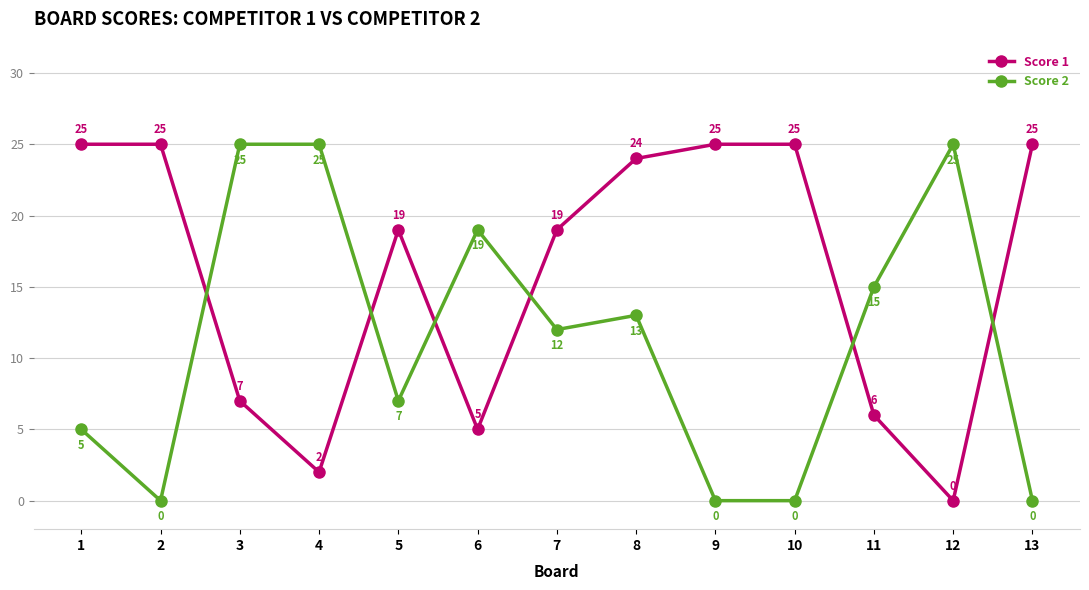

Which series changed the most between 3 and 6?

Score 2